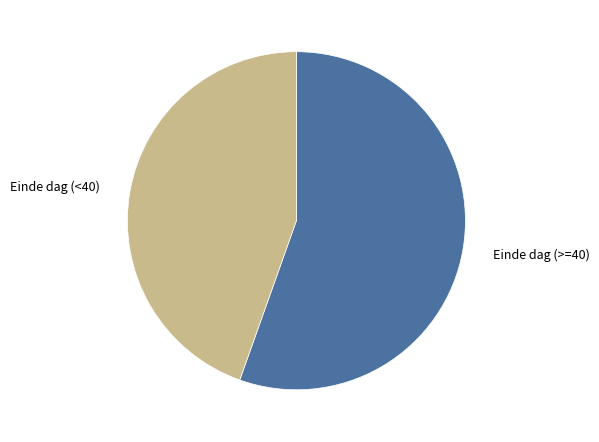

The Einde dag (<40) slice represents 54% of the pie. True or false?

False